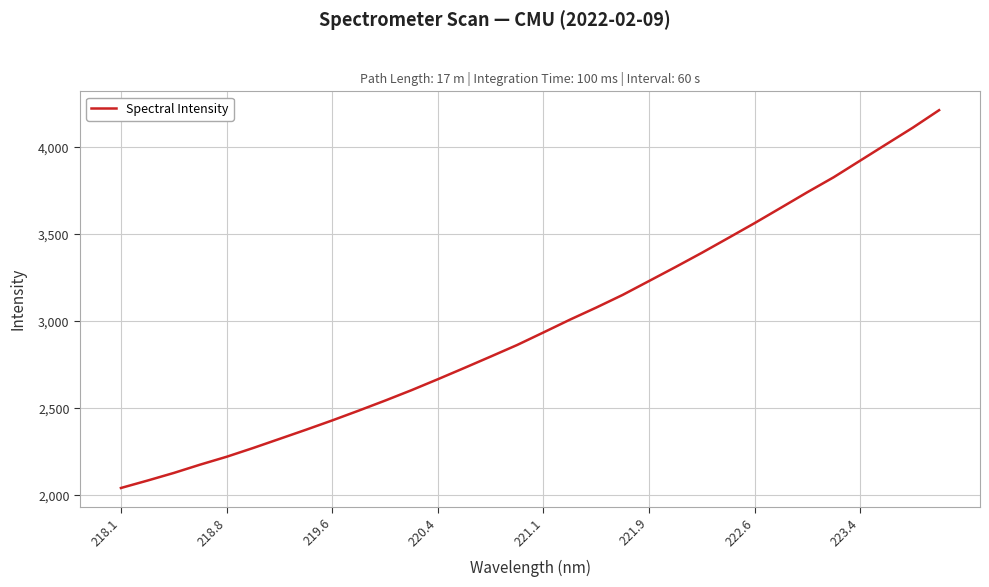

What is the greatest value displayed?

4214.4